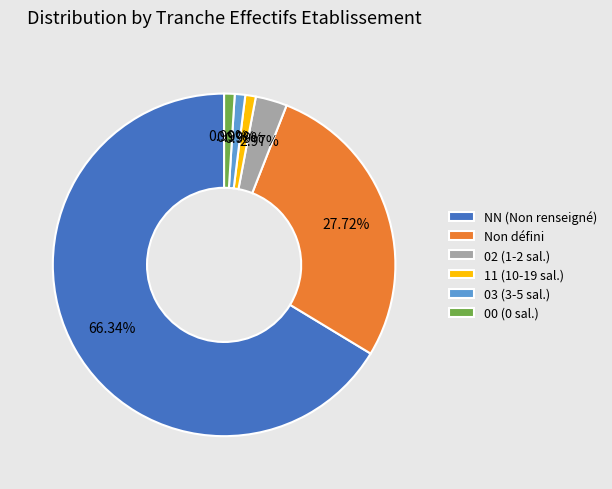

Which has a higher value, 11 (10-19 sal.) or Non défini?

Non défini